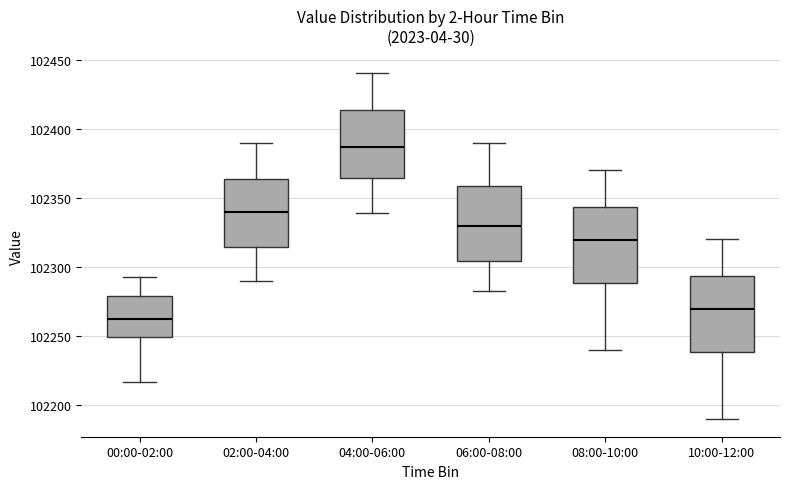

Reading left to right, read every box against the y-axis: the position of its median line, the range the box covers, and the ends of its whiskers. The values are not printed on the chart, so give them approximately, as read against the axis.

00:00-02:00: median 102260, box 102250 to 102280, whiskers 102215 to 102295
02:00-04:00: median 102340, box 102315 to 102365, whiskers 102290 to 102390
04:00-06:00: median 102385, box 102365 to 102415, whiskers 102340 to 102440
06:00-08:00: median 102330, box 102305 to 102360, whiskers 102285 to 102390
08:00-10:00: median 102320, box 102290 to 102345, whiskers 102240 to 102370
10:00-12:00: median 102270, box 102240 to 102295, whiskers 102190 to 102320